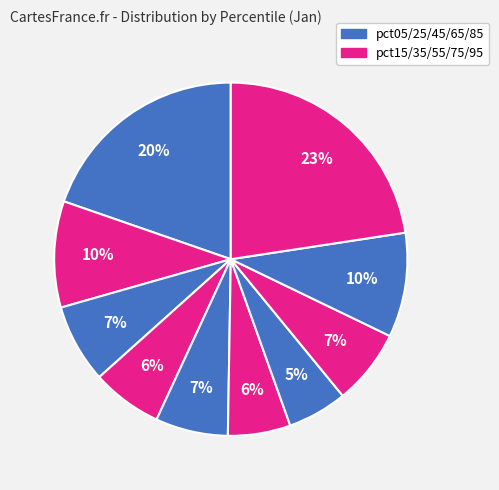

Count the number of slices in the pie.

10